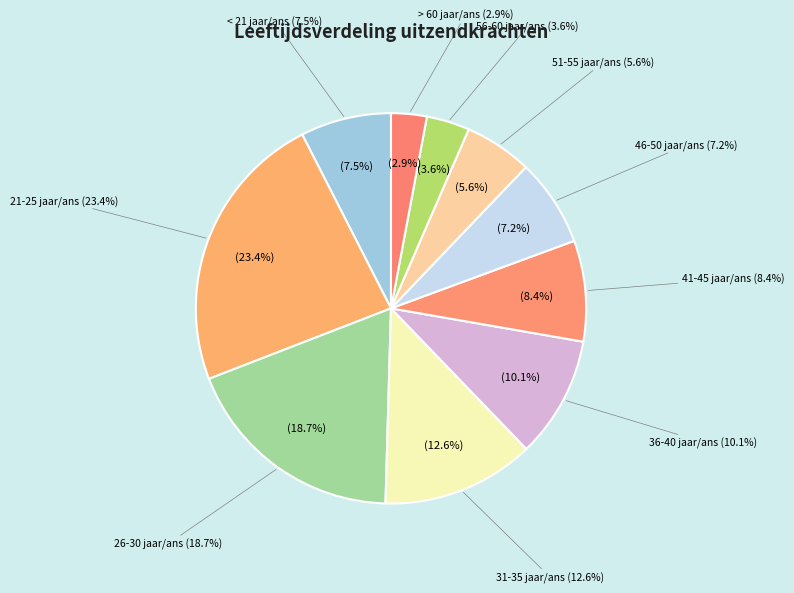

What is the largest slice in the pie chart?

21-25 jaar/ans